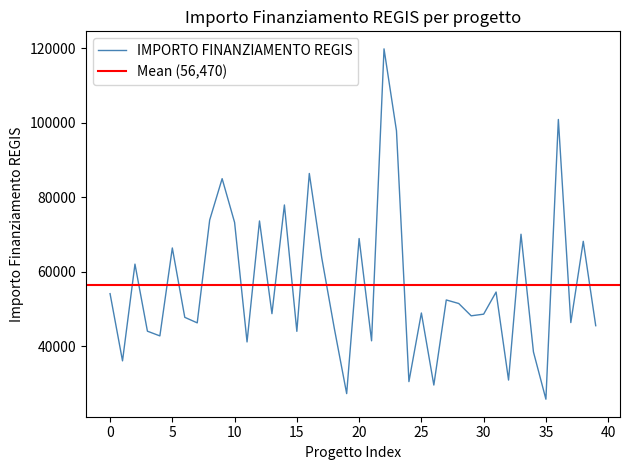

Reading left to right, transcribe all the data shown in this chart.

54144.9	36123.8	62062.4	44080.6	42816.5	66393.6	47794.5	46312.5	73886.6	84977.9	73250.1	41196.6	73636.1	48776.3	77926.5	44036.1	86371.0	63747.5	44978.7	27342.9	68925.6	41496.0	119783.4	97812.0	30558.8	48957.9	29640.7	52455.4	51504.7	48200.6	48646.7	54577.6	30978.2	70077.9	38513.5	25842.4	100847.1	46386.6	68180.1	45553.7